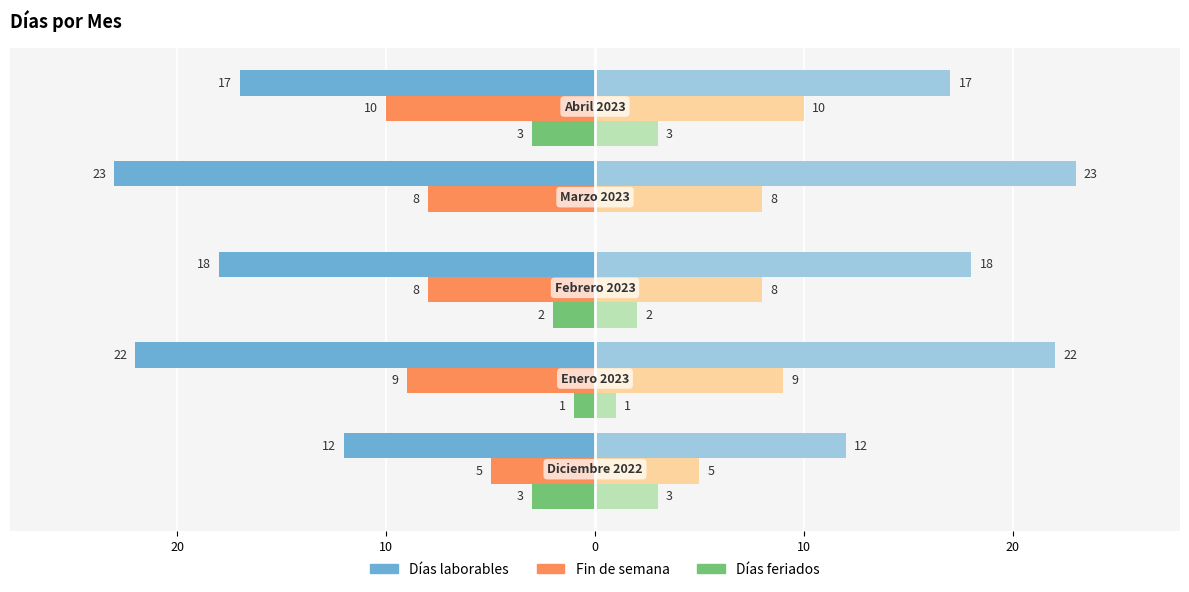

What is the value of the Fin de semana bar at the 3rd from the left?

-8